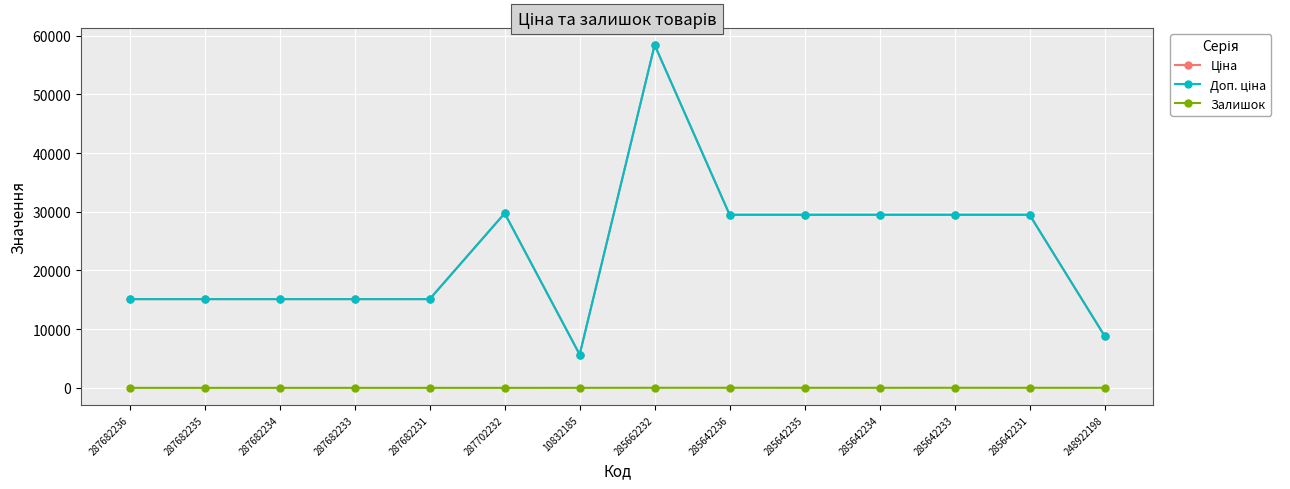

Which has a higher value, 285642233 or 285642236?

285642233